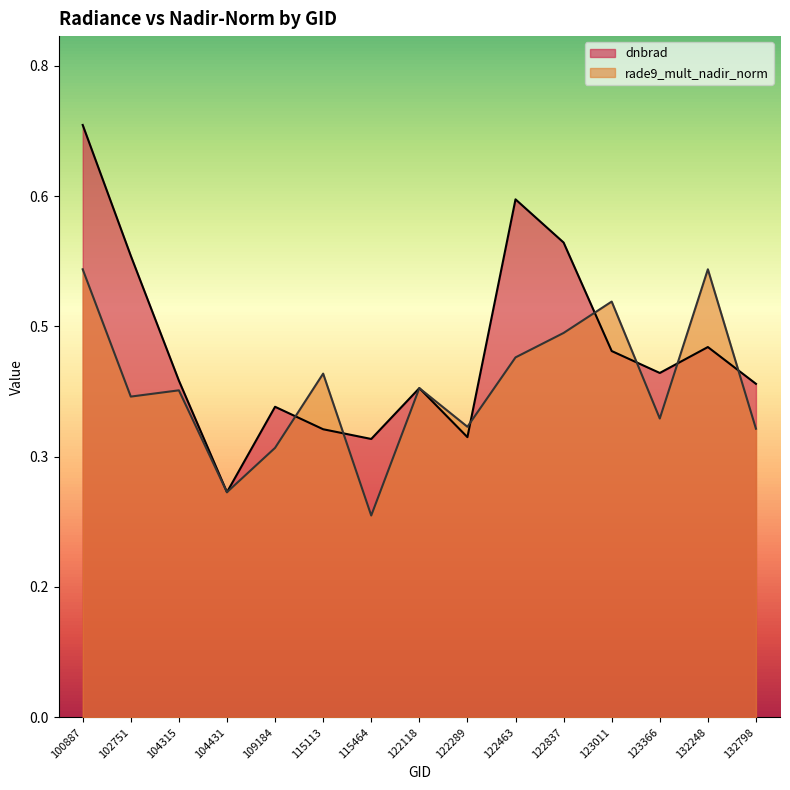

True or false: dnbrad has more than 2 points higher than both neighbors.

True